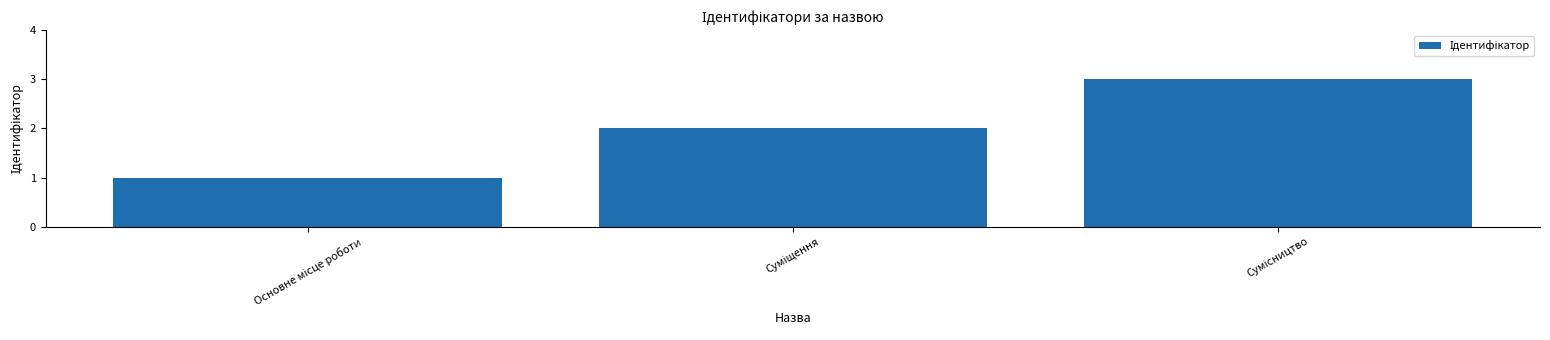

Count the number of data series in this chart.

1